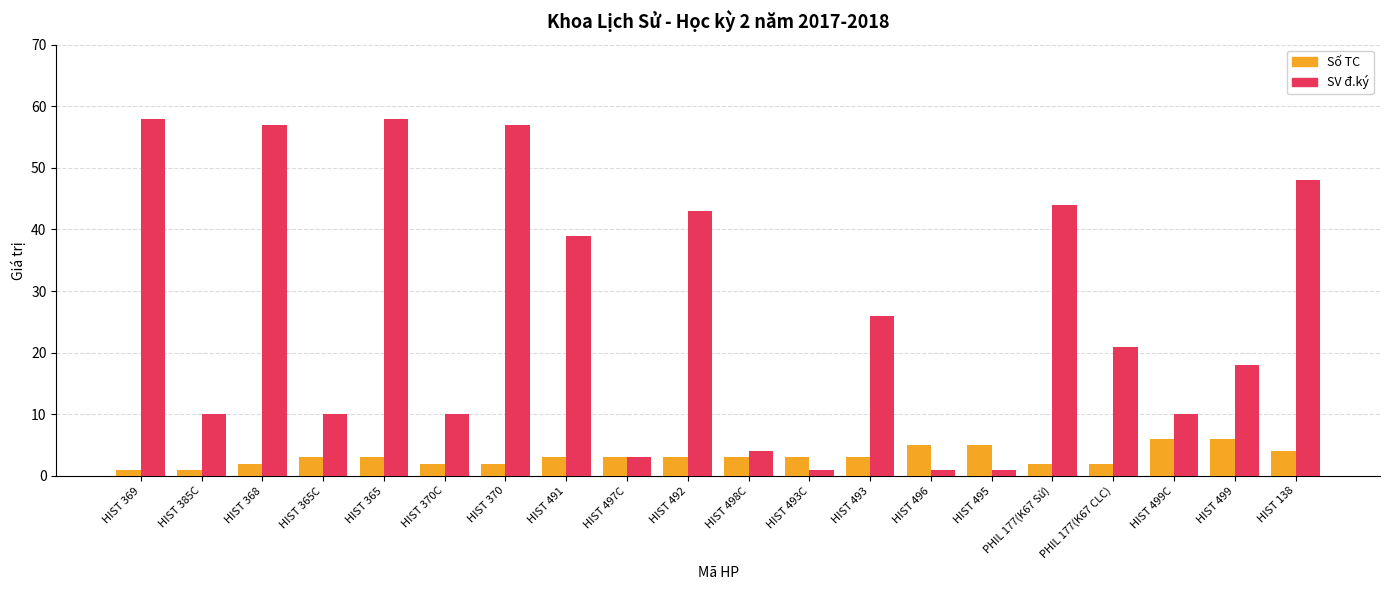

What is the label of the 19th bar from the left?

HIST 499